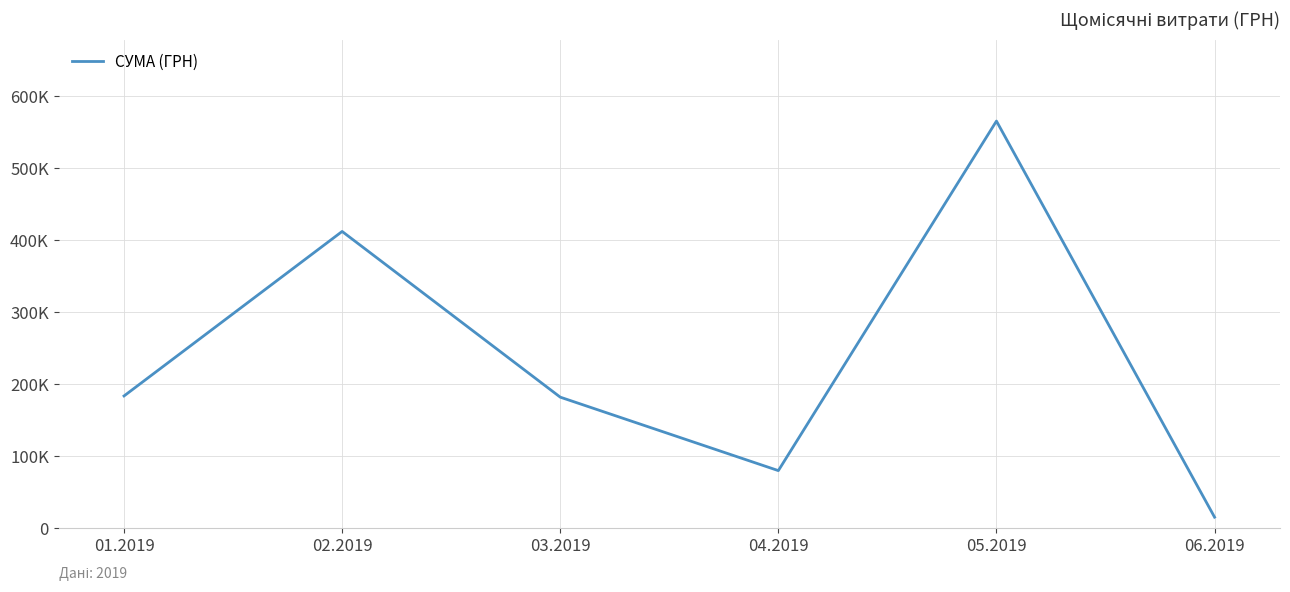

Which label corresponds to the smallest value in the chart?

06.2019